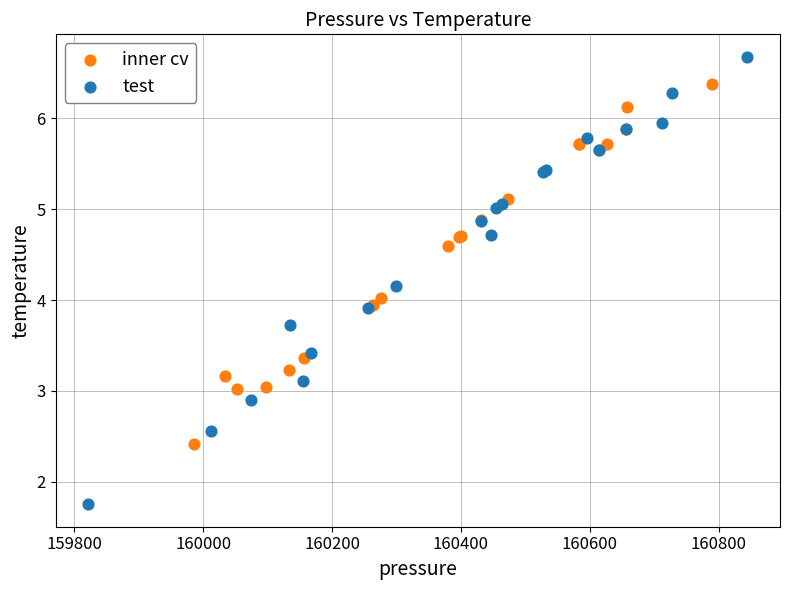

Which series has the largest Y range (max minus min)?

test